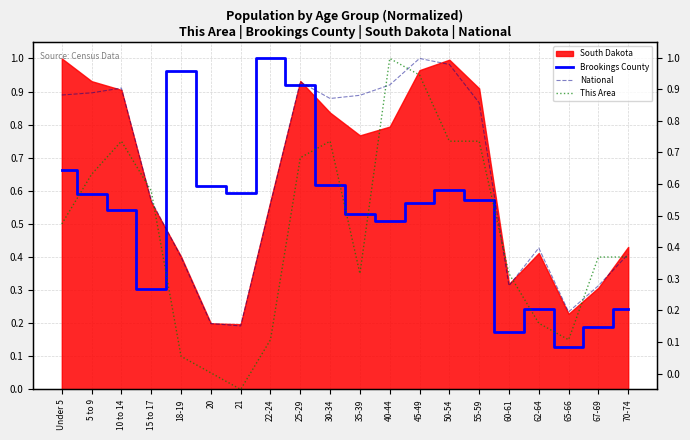

Which series has the largest range (max minus min)?

This Area